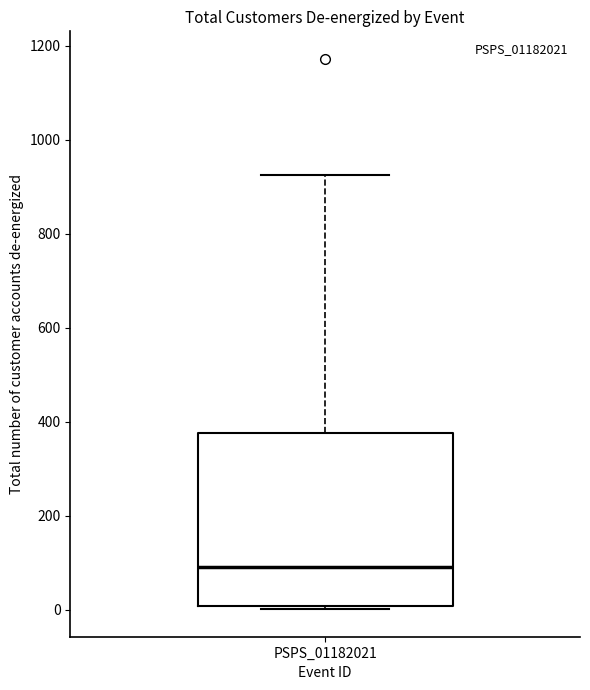

Read this box plot against the y-axis: the position of the median line, the range covered by the box, and the ends of both whiskers. The values are not printed on the chart, so give them approximately, as read against the axis.

median 100, box 0 to 380, whiskers 0 (just below the box's lower edge) to 920